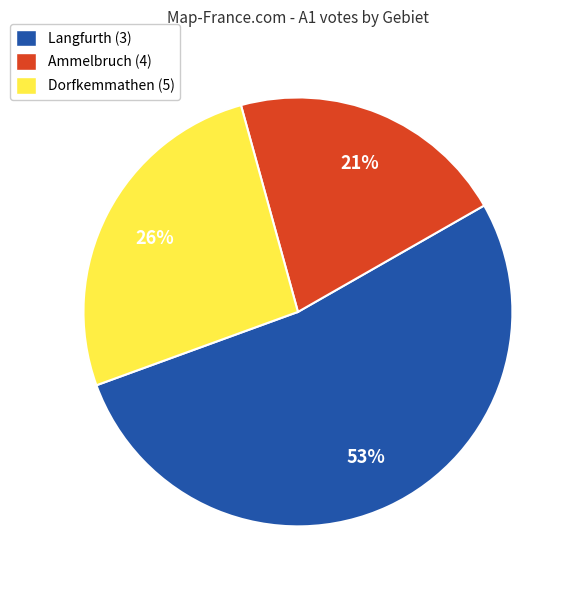

Is the sum of Dorfkemmathen (5) and Ammelbruch (4) greater than half?

No